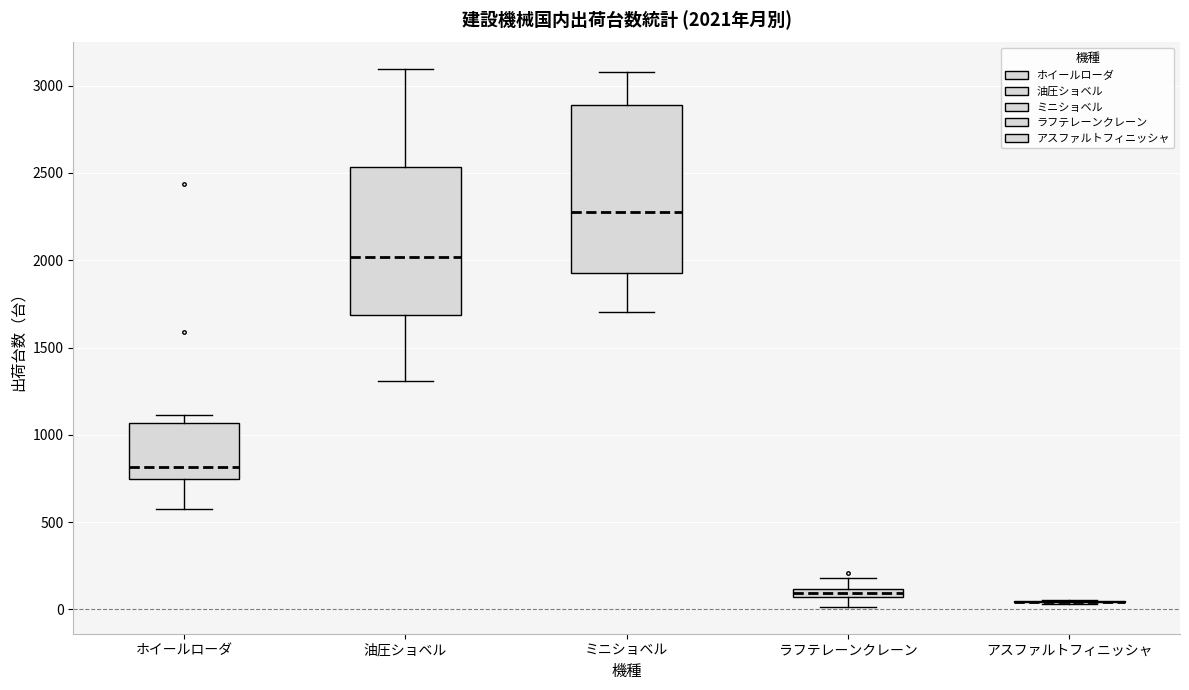

Comparing the boxes themselves (not the whiskers), which one is the tallest?

ミニショベル